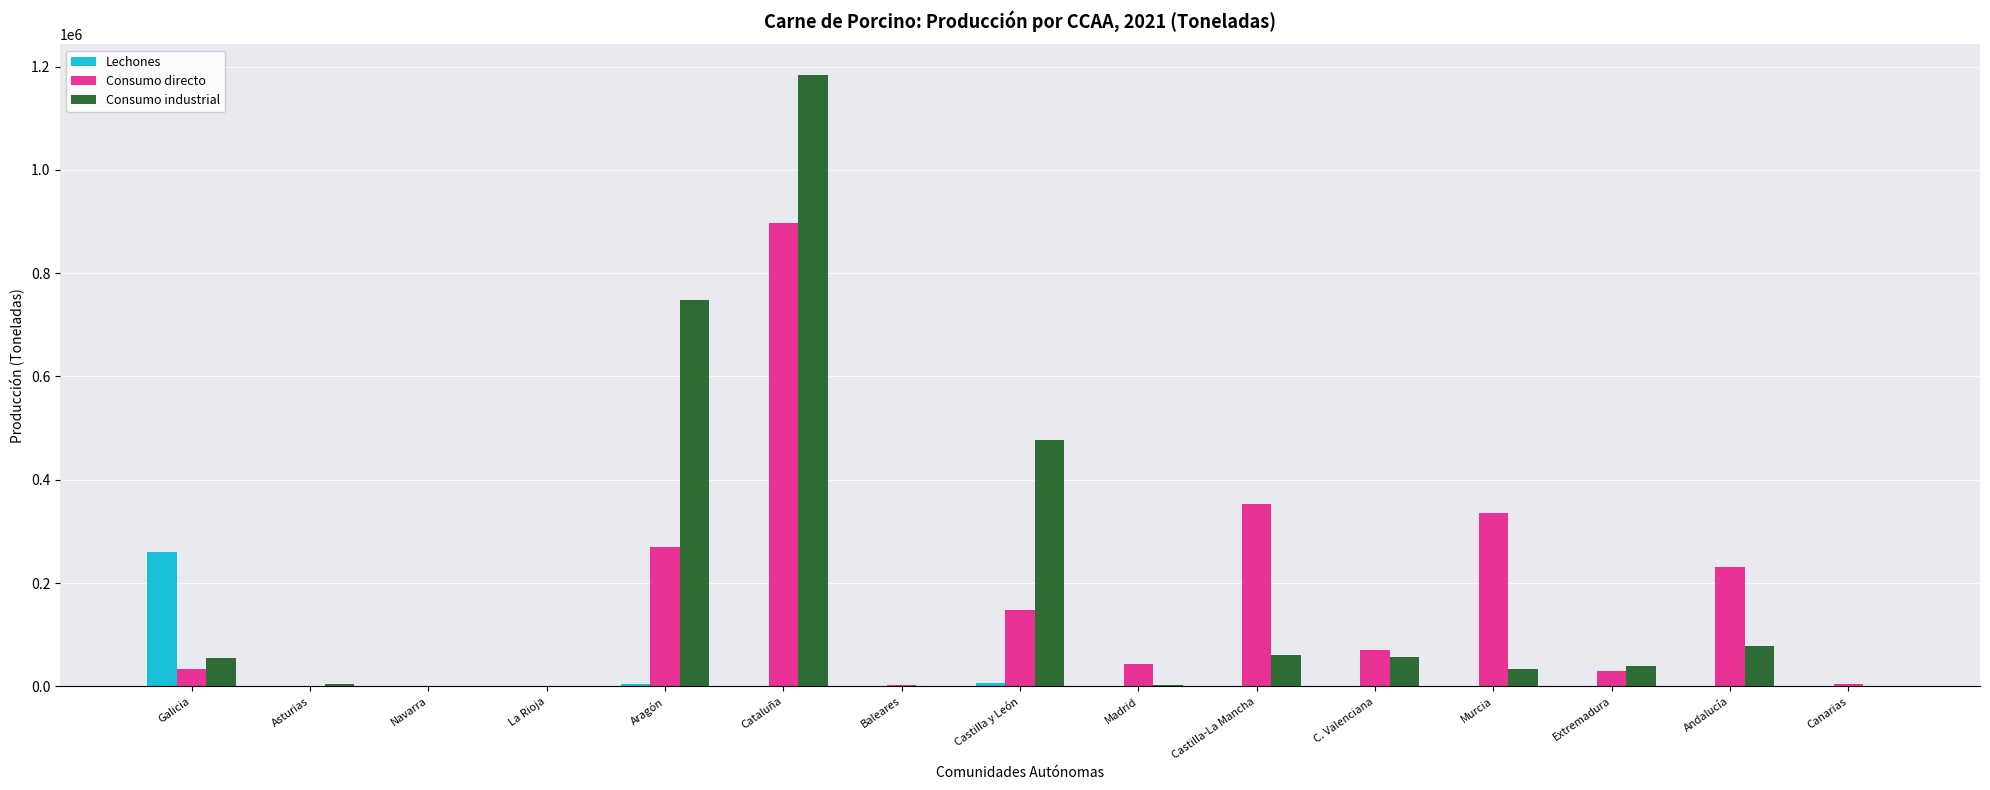

What is the sum of all Lechones values?

274201.9